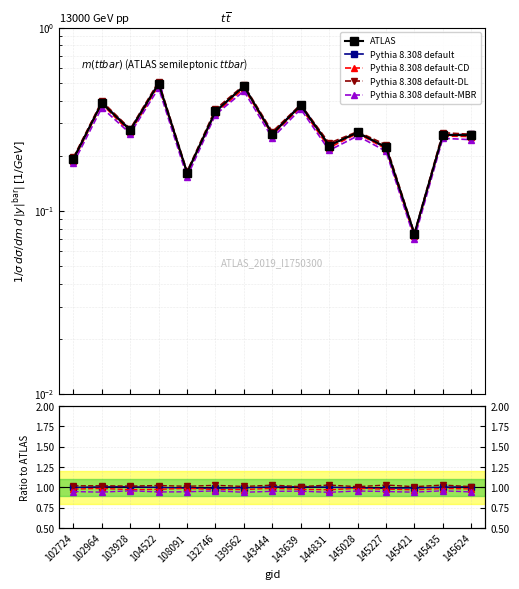

How many categories are shown in the chart?

15